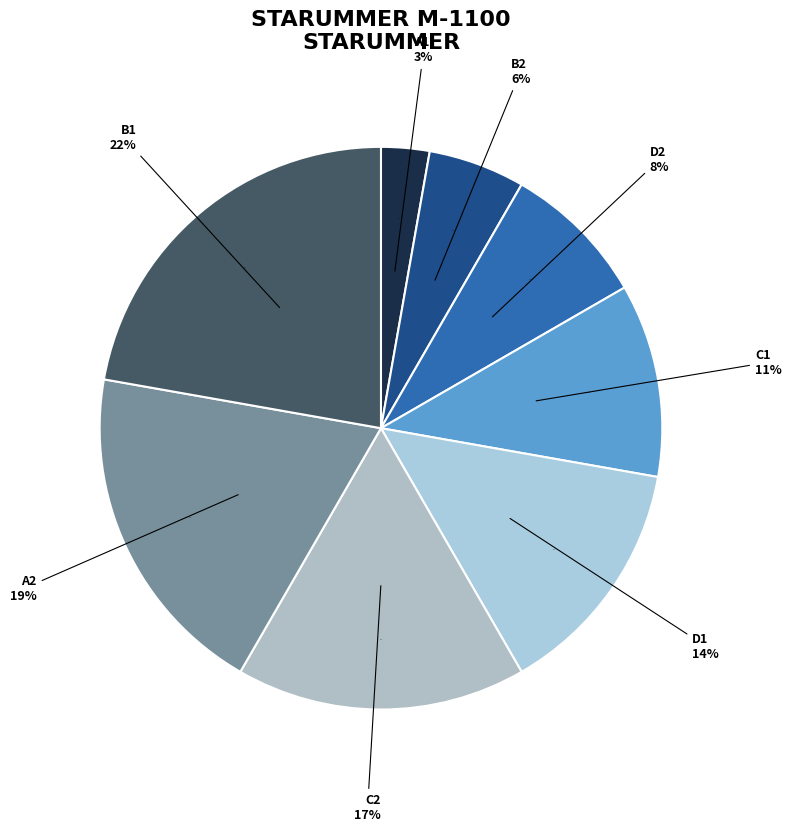

What is the ratio of the value at B1 to the value at C2?

1.3